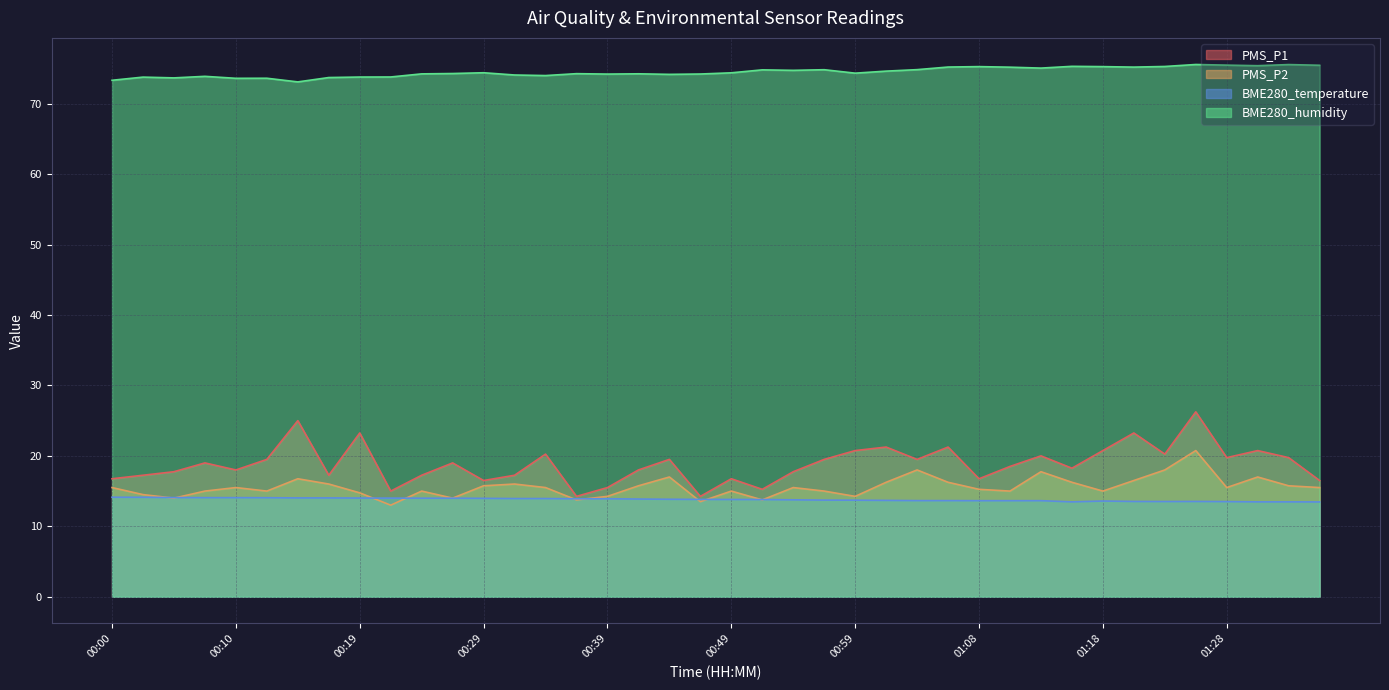

True or false: BME280_temperature and PMS_P1 intersect in this chart.

False